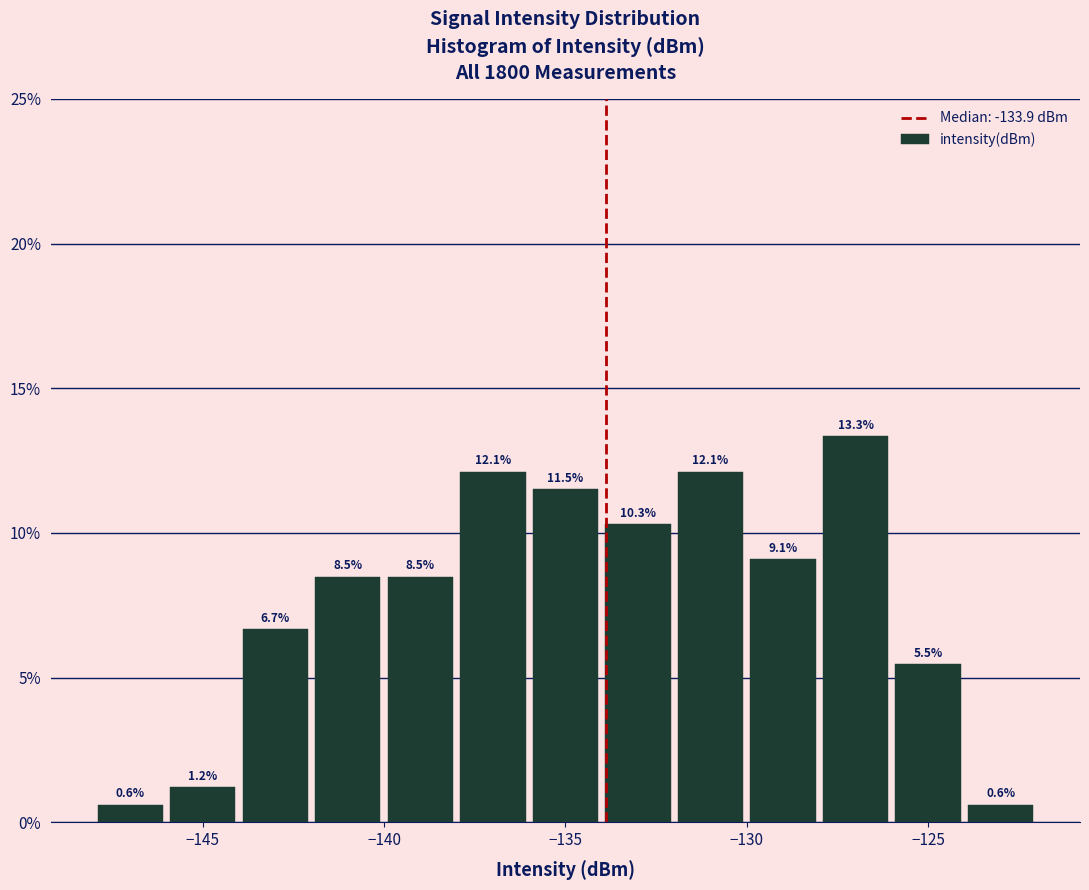

Reading left to right, transcribe this chart: for each bar, give the range it covers on the x-axis and its height.

-148 to -146: 0.6
-146 to -144: 1.2
-144 to -142: 6.7
-142 to -140: 8.5
-140 to -138: 8.5
-138 to -136: 12.1
-136 to -134: 11.5
-134 to -132: 10.3
-132 to -130: 12.1
-130 to -128: 9.1
-128 to -126: 13.3
-126 to -124: 5.5
-124 to -122: 0.6